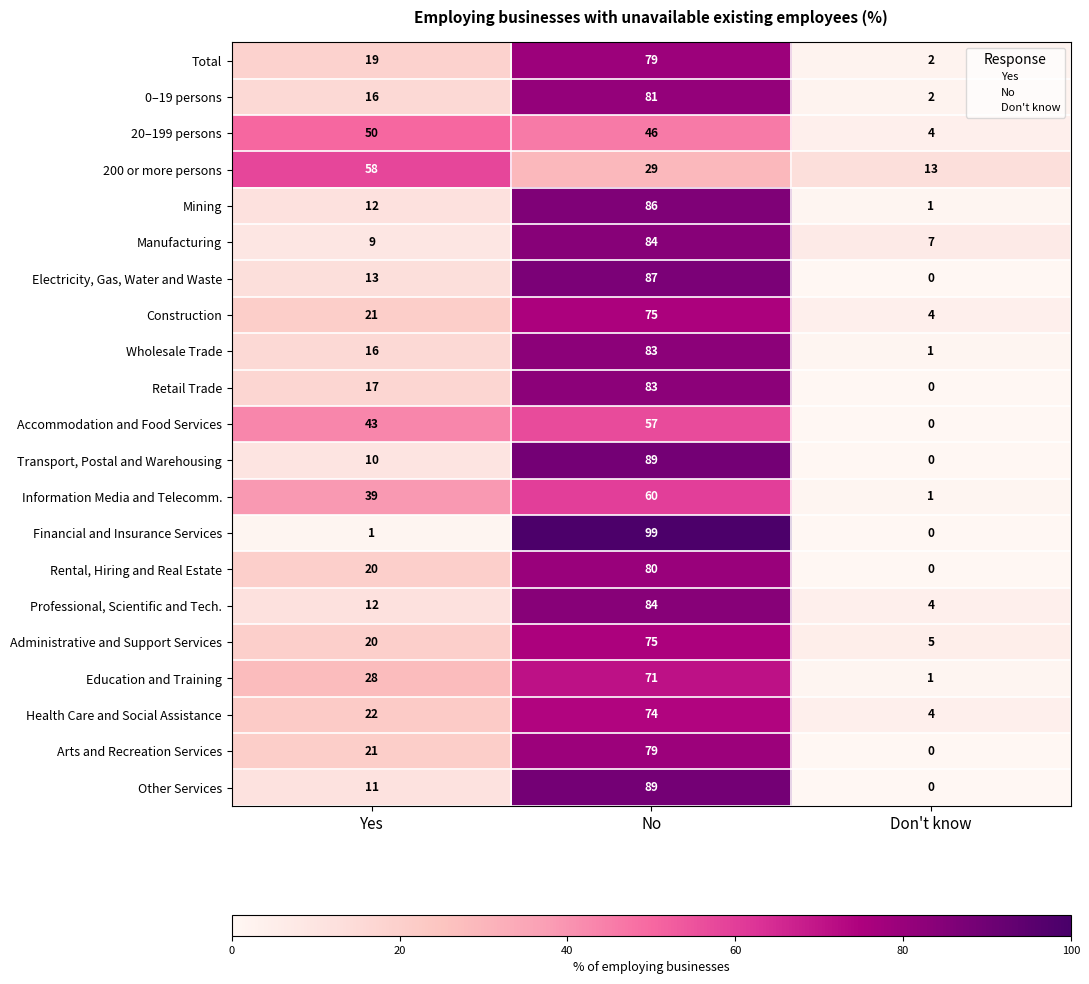

What is the maximum value for Other Services?

89